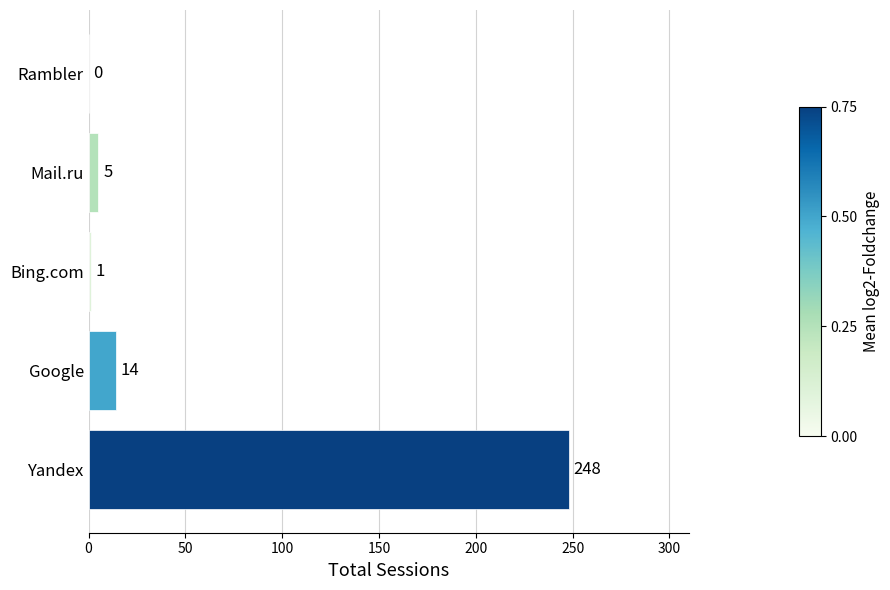

What is the average value?

54